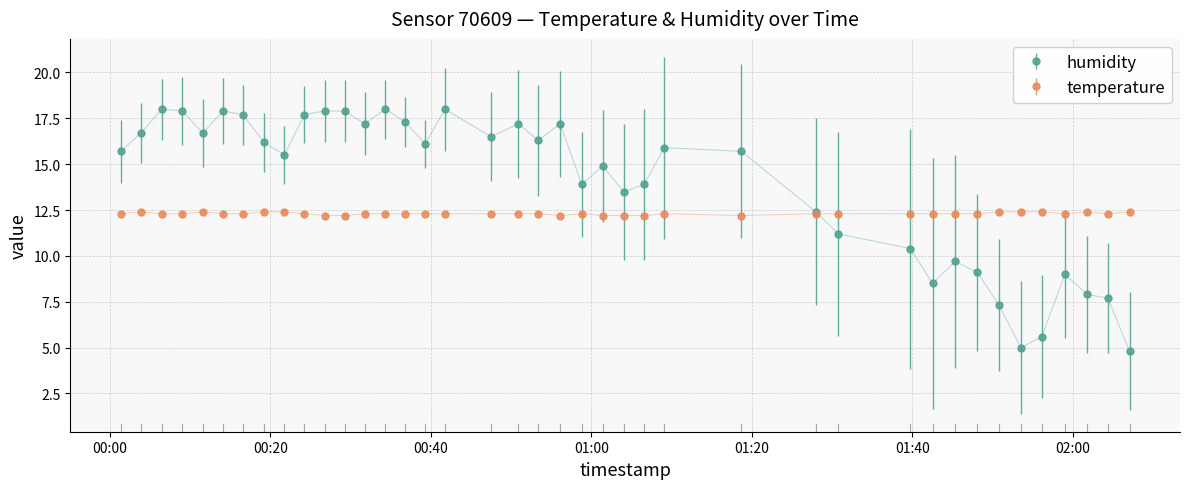

How many values in the humidity series exceed 15?

23